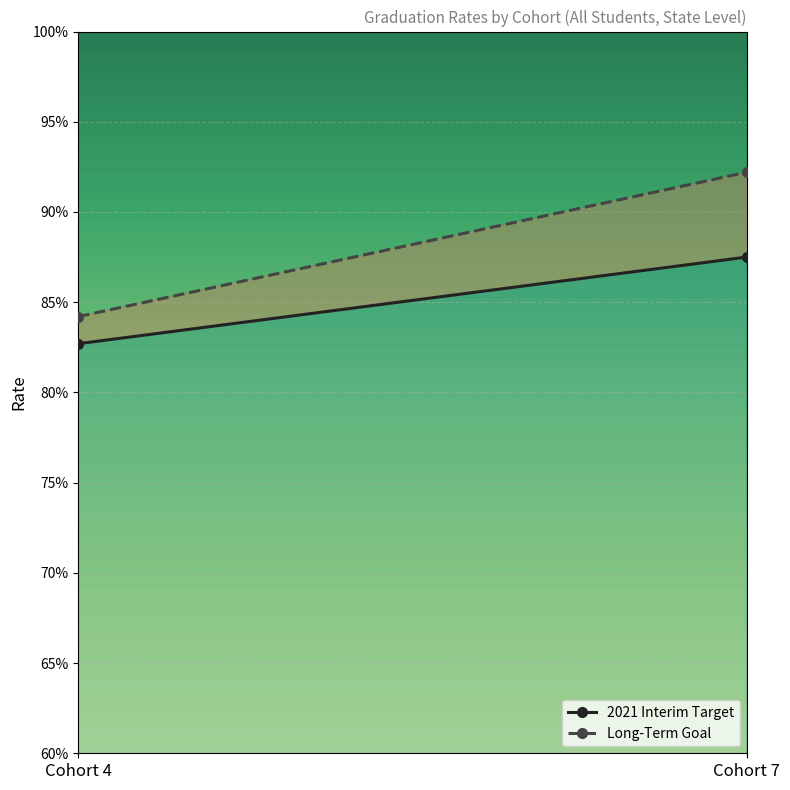

What is the sum of all Long-Term Goal values?

1.8